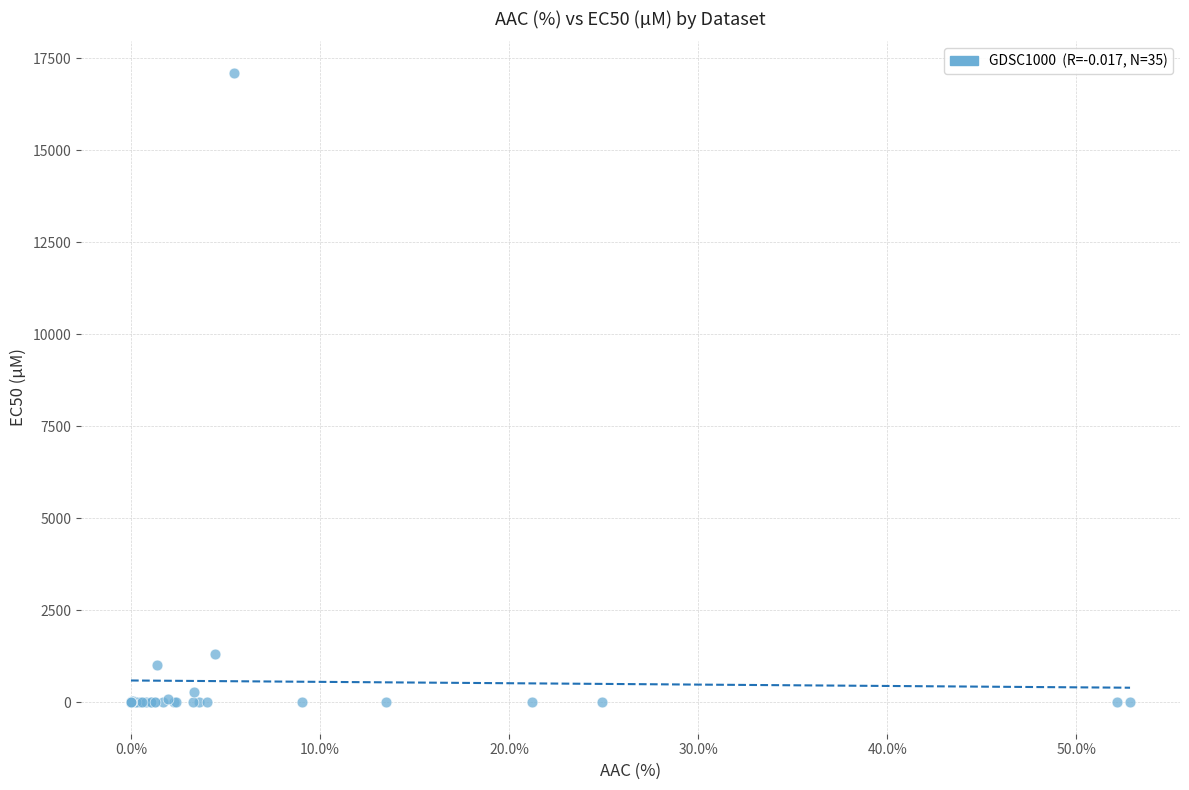

What Y value in the scatter plot is closest to 8550?

1300.0